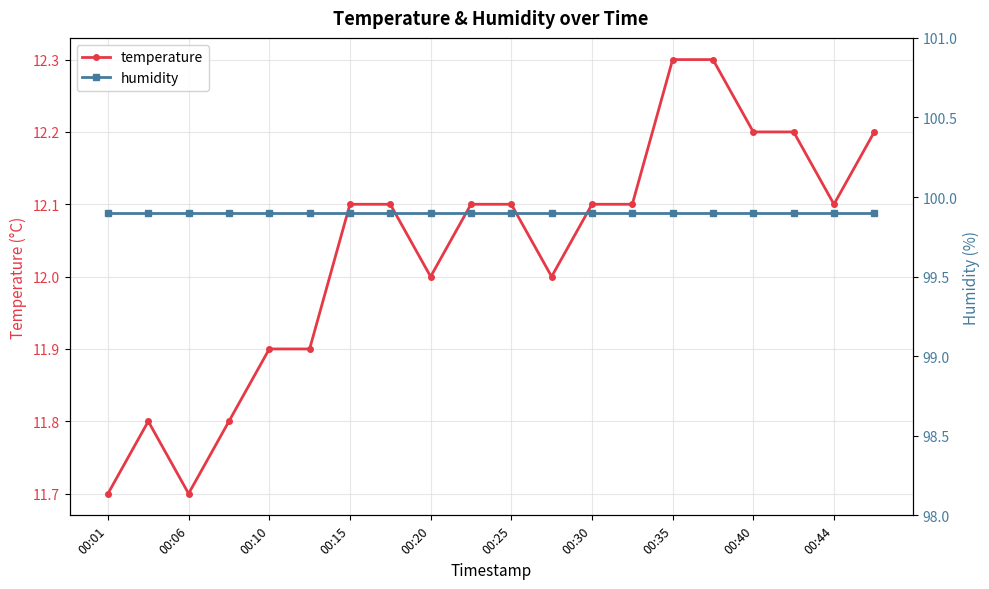

What is the maximum value shown in the chart?

99.9